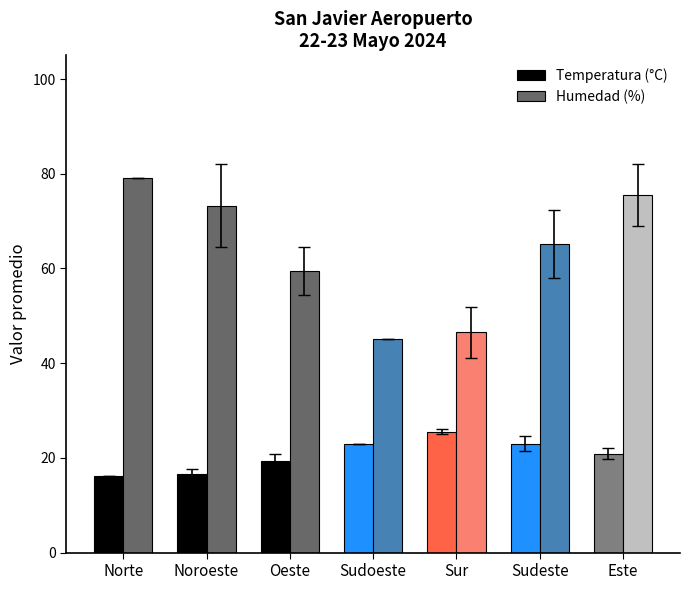

What is the greatest value displayed?

79.0